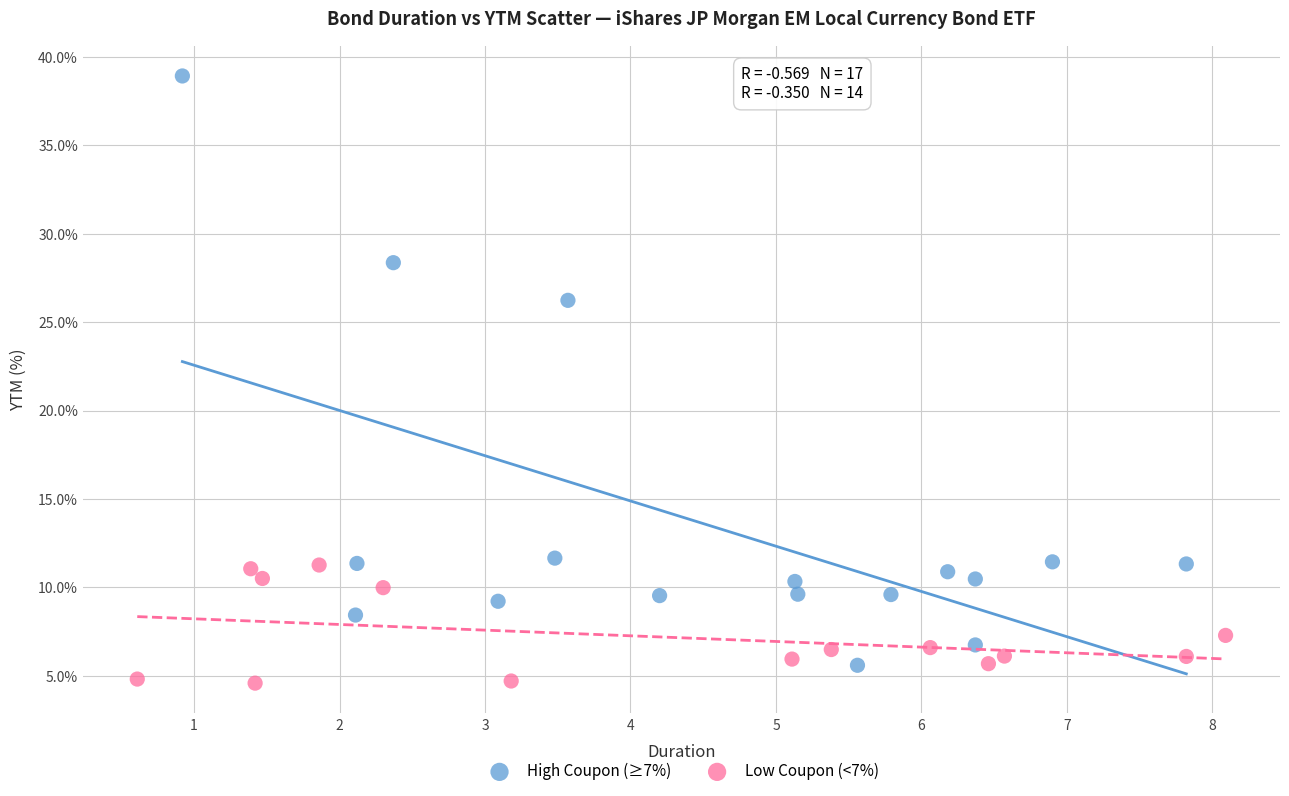

Which series has the widest spread of Y values?

High Coupon (≥7%)